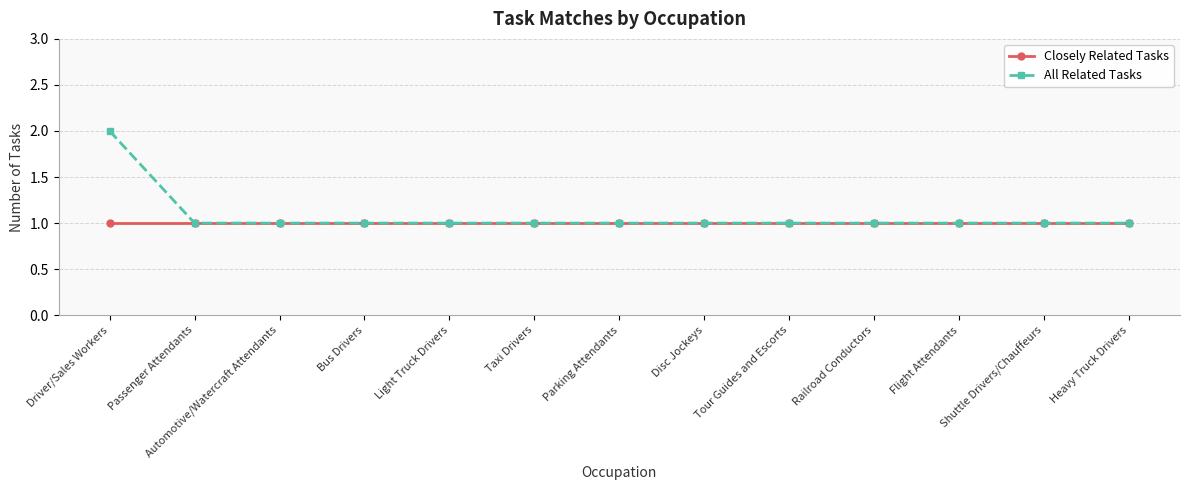

List the series in order of their peak value, lowest first.

Closely Related Tasks, All Related Tasks